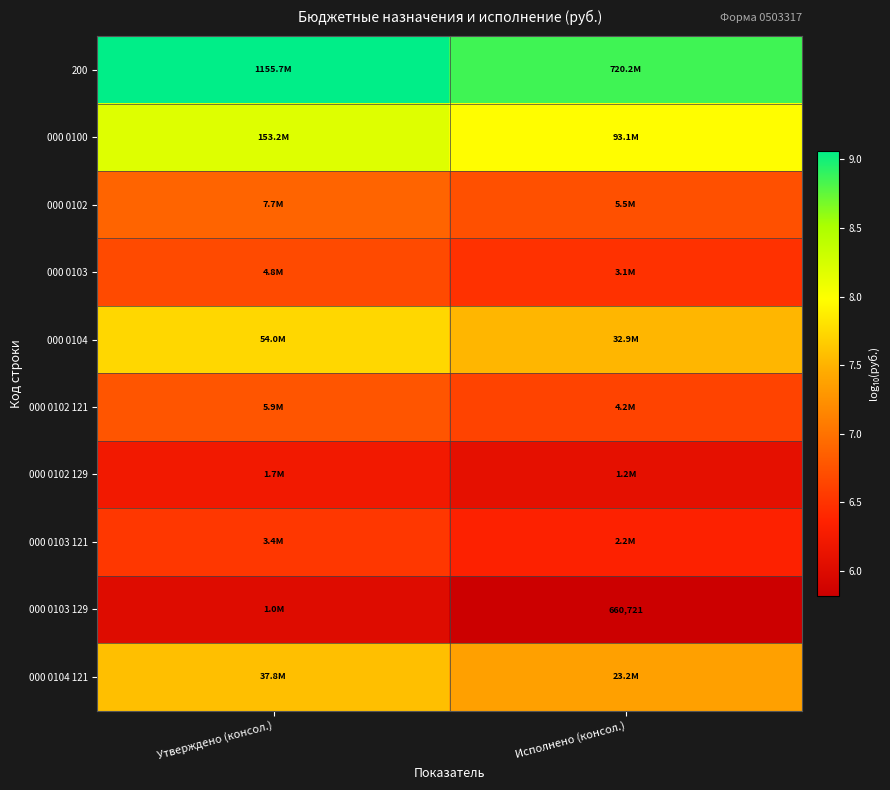

What is the lowest value of the 000 0102 series?

6.7